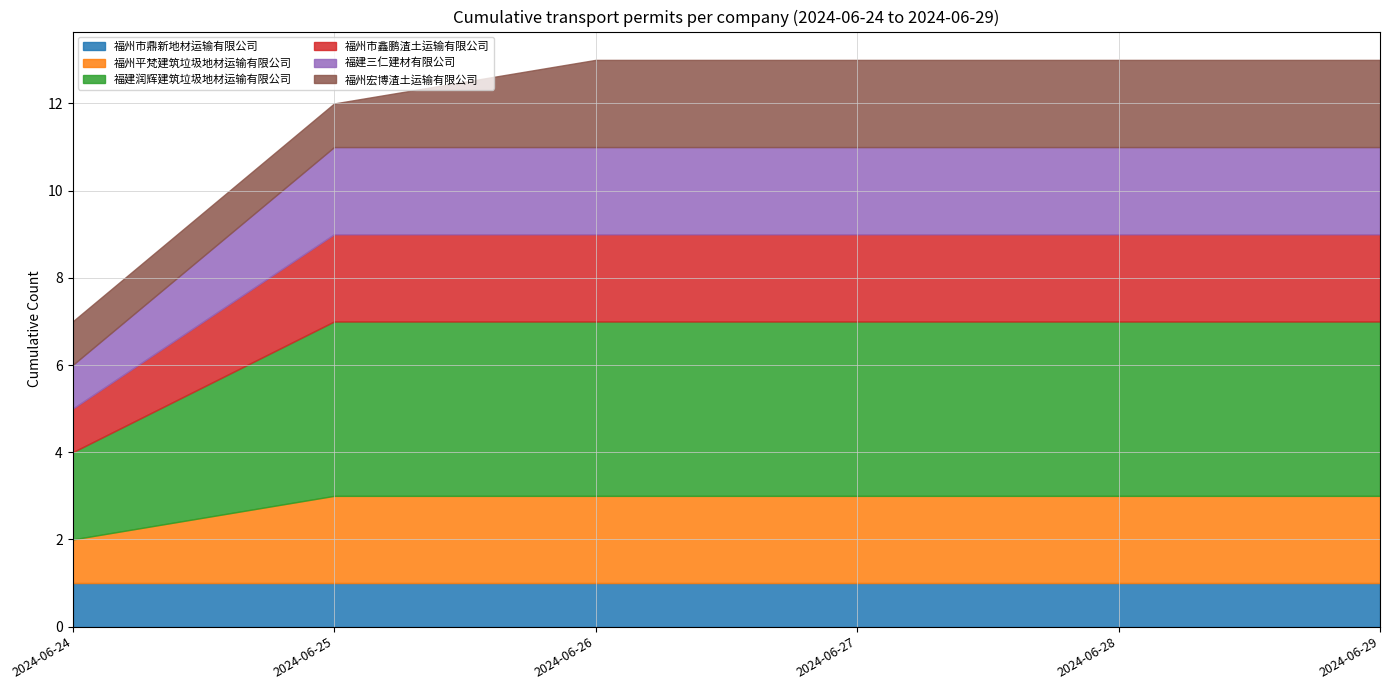

What is the difference between the second highest and minimum values in the 福州宏博渣土运输有限公司 series?

1